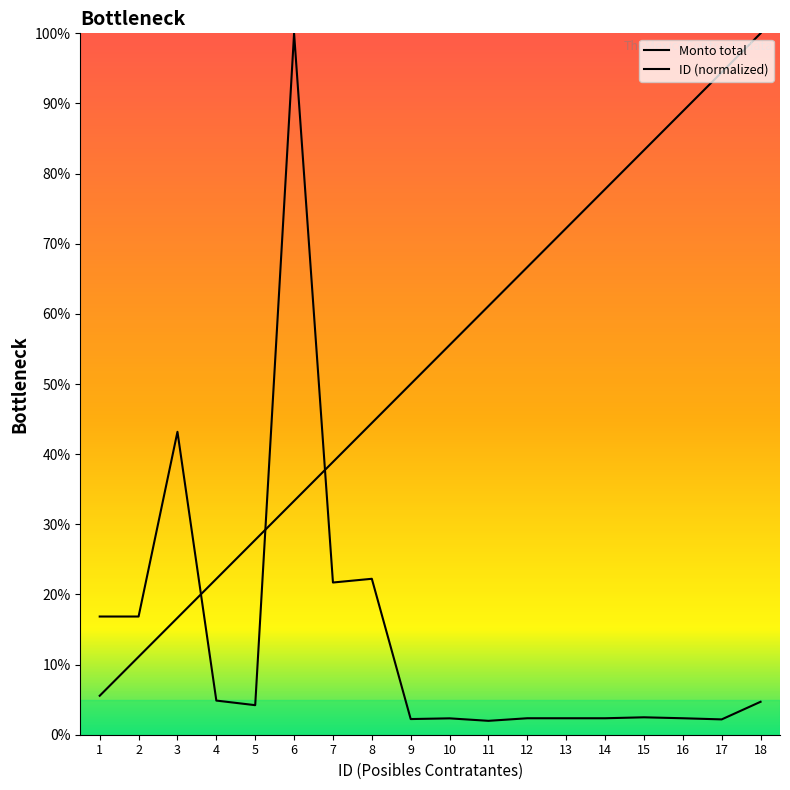

Does the chart have visible grid lines?

No